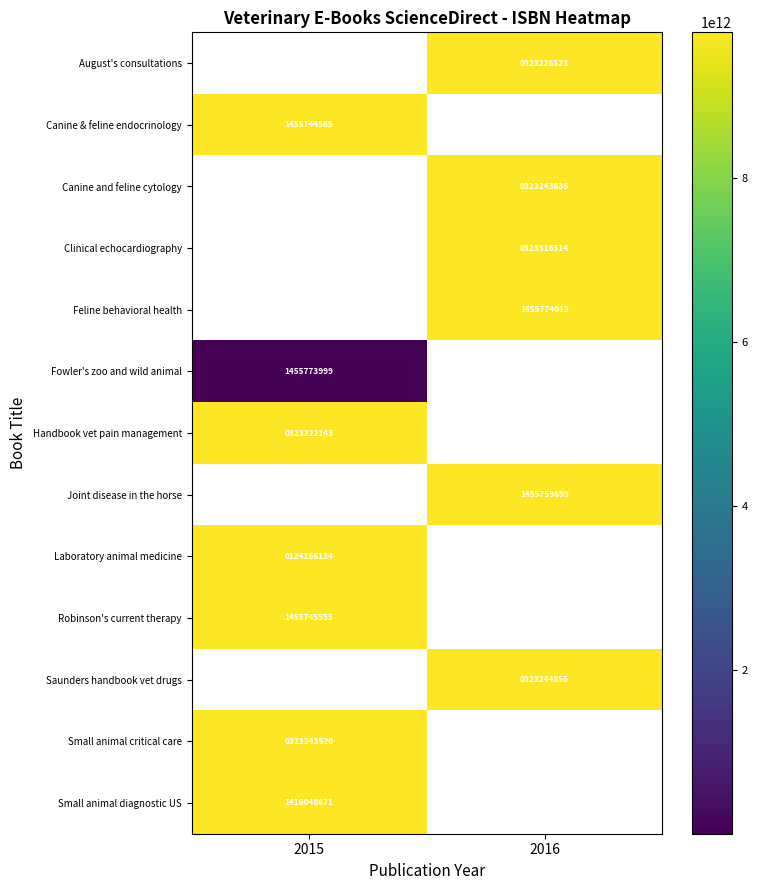

Is the value of Canine & feline endocrinology at 2015 greater than the value of Laboratory animal medicine at 2015?

Yes